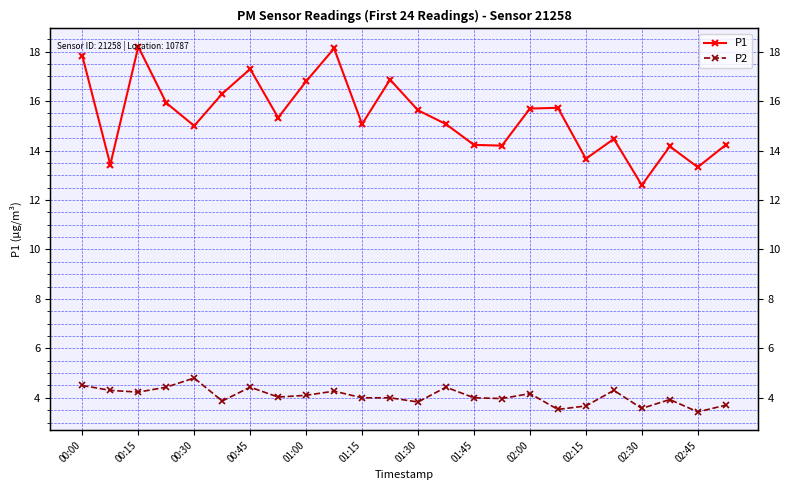

Rank the series by their average value, from highest to lowest.

P1, P2